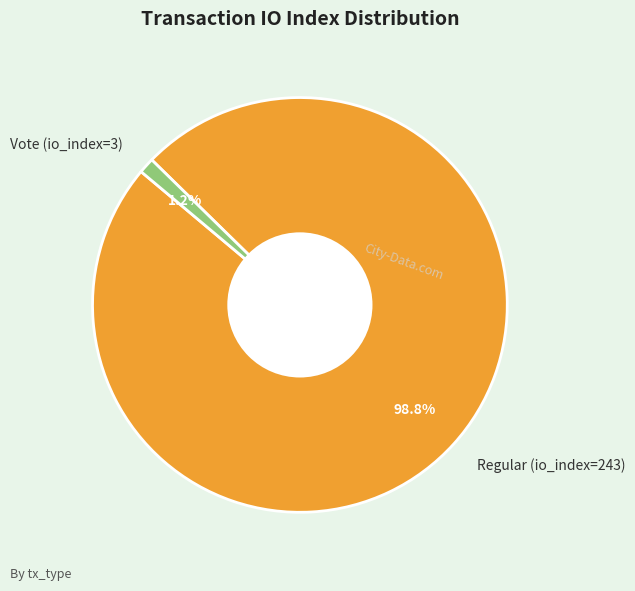

What is the smallest slice in the pie chart?

Vote (io_index=3)